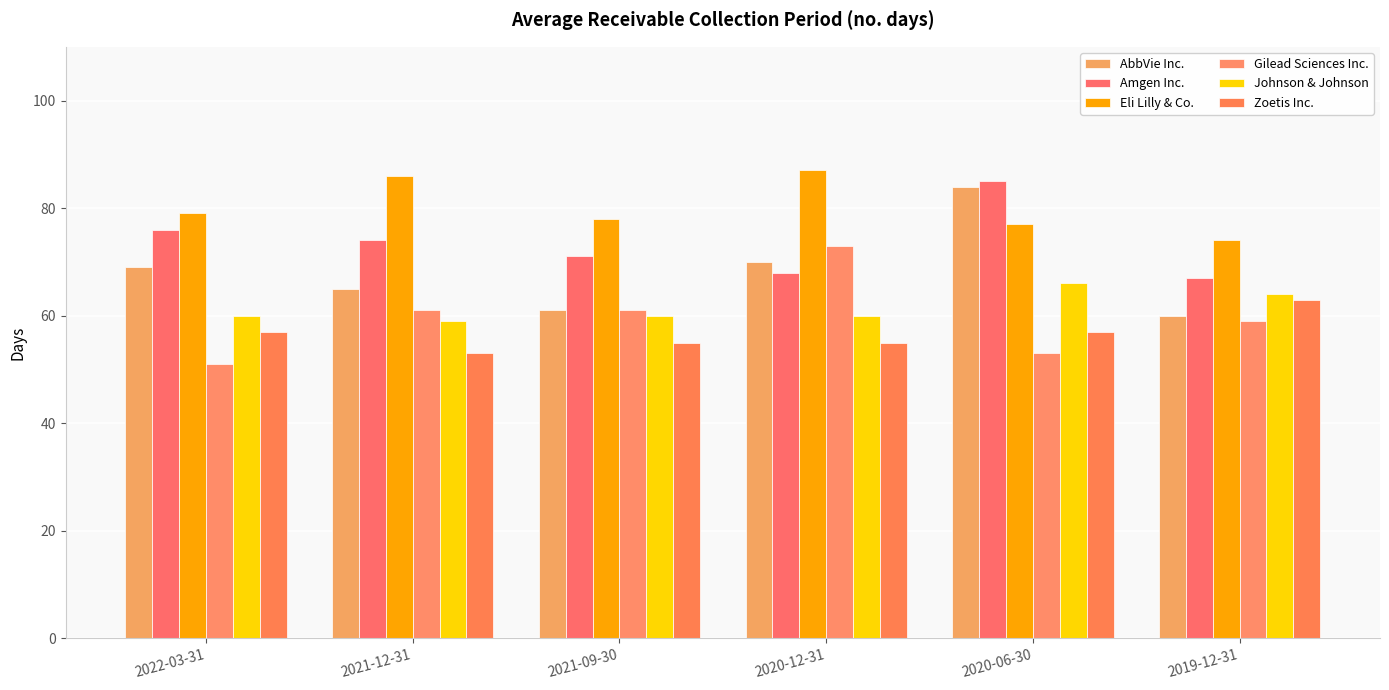

How many Johnson & Johnson values are between 60 and 64?

4